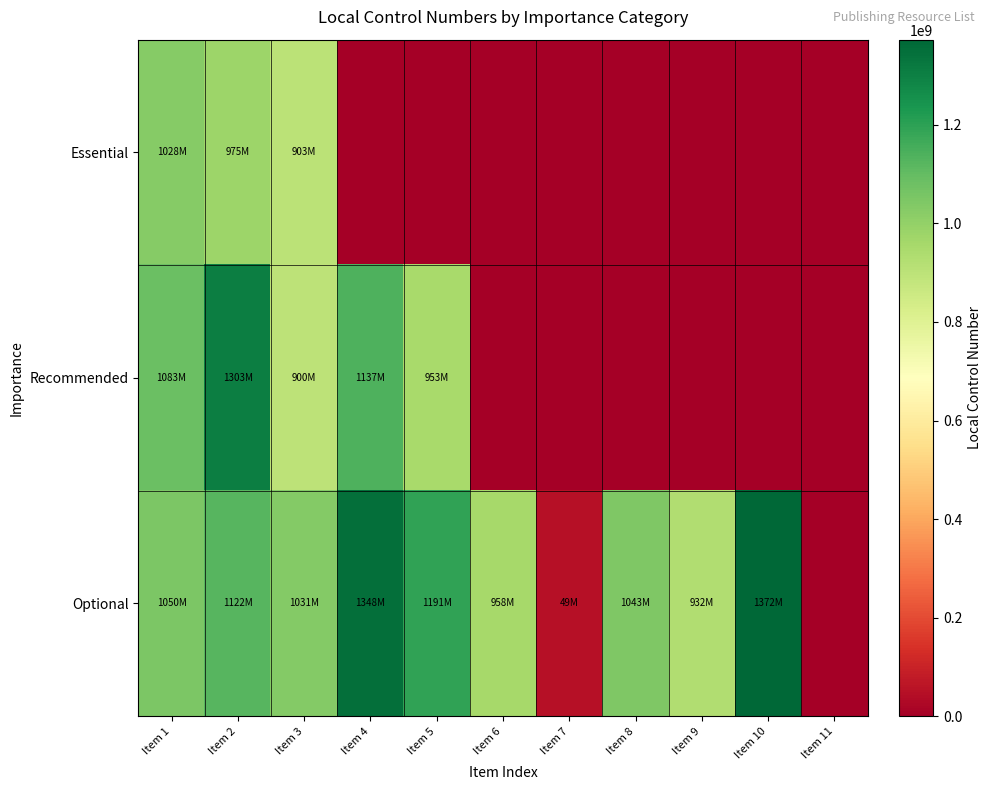

At how many categories does at least one series exceed 786254500?

9